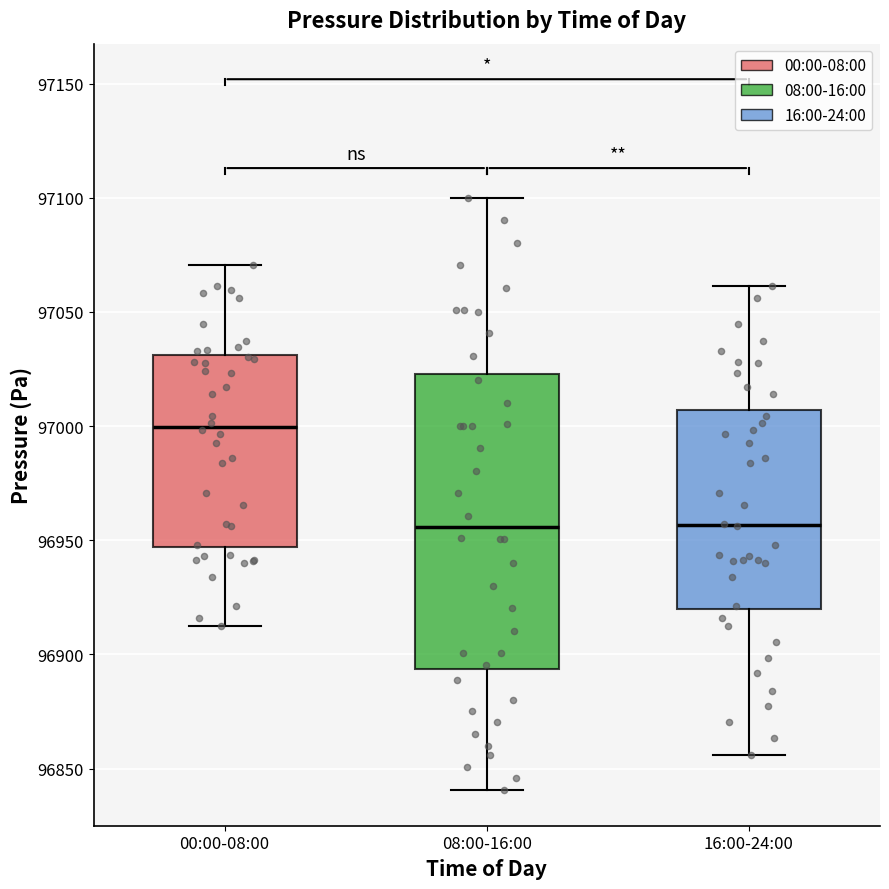

Where is the lower edge of the box for 16:00-24:00 on the y-axis? The values are not printed on the chart, so give them approximately, as read against the axis.

96920